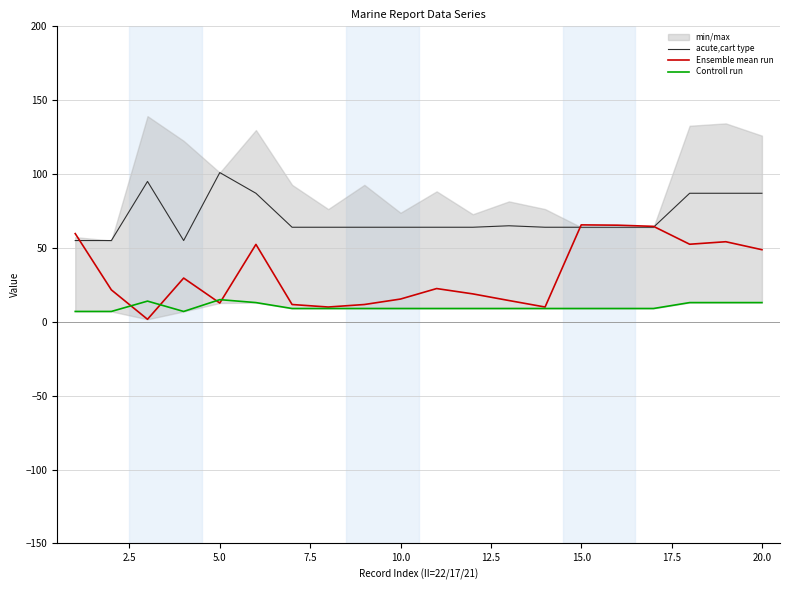

What is the minimum value for acute,cart type?

55.0